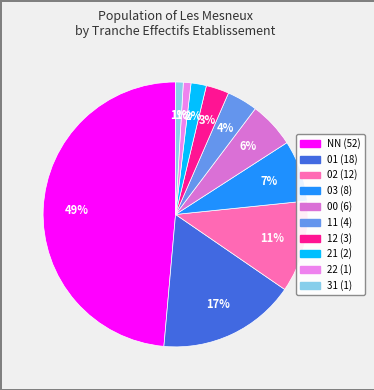

What percentage is the NN slice, to the nearest percent?

49%